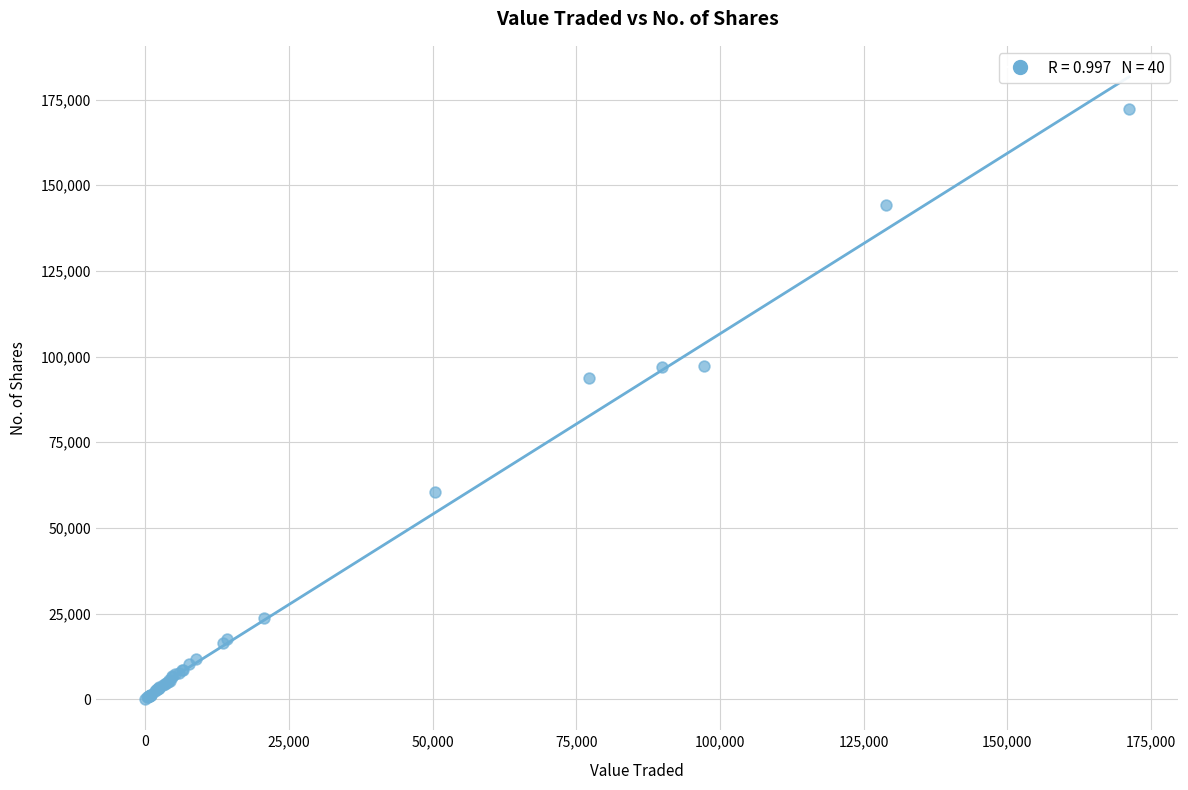

What Y value in the scatter plot is closest to 86129?

93755